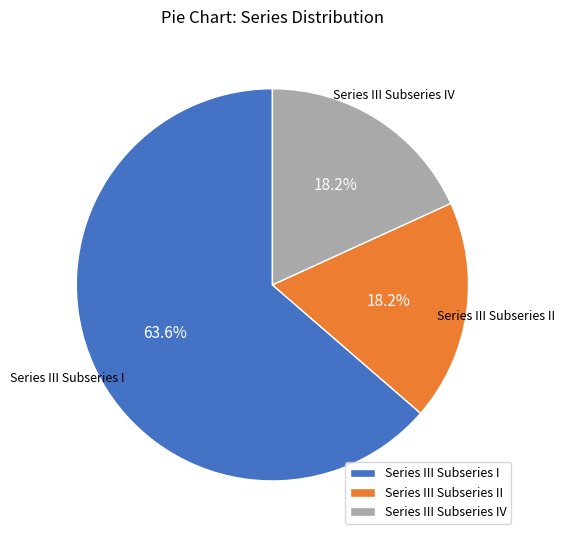

What is the ratio of the value at Series III Subseries I to the value at Series III Subseries IV?

3.5